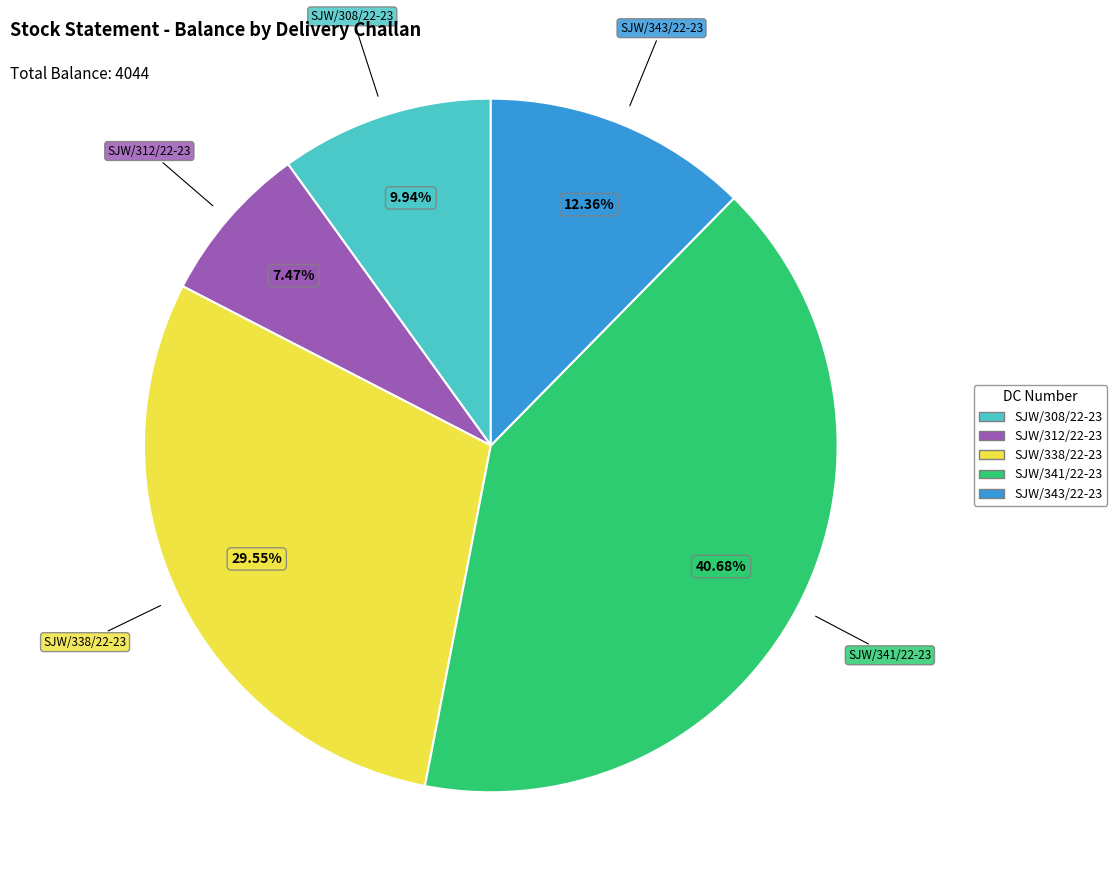

Does any single category account for the majority?

No